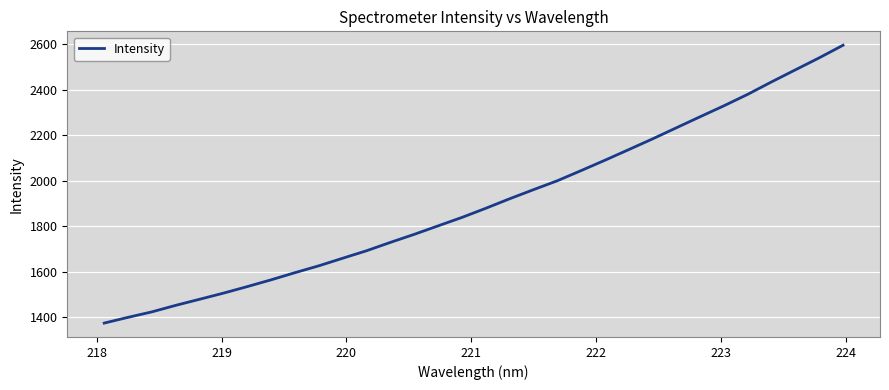

Is this an area chart (filled region under the line)?

No